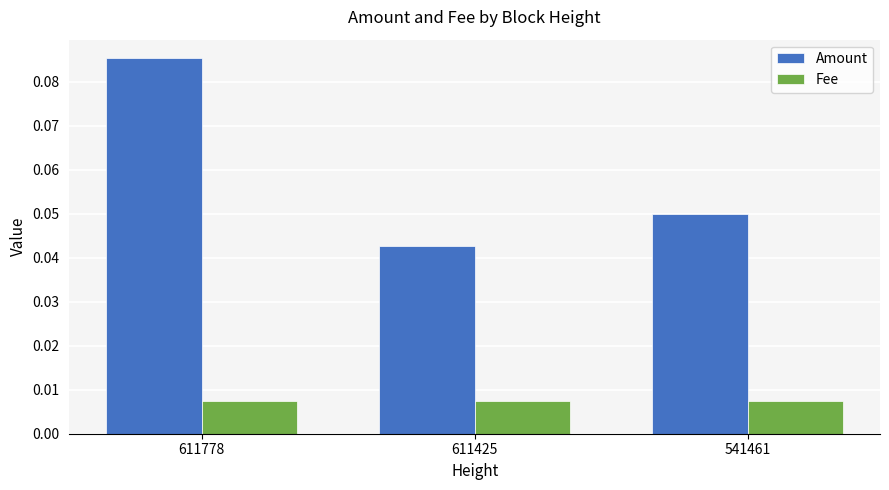

Is the value of Amount at 611425 greater than the value of Fee at 541461?

Yes